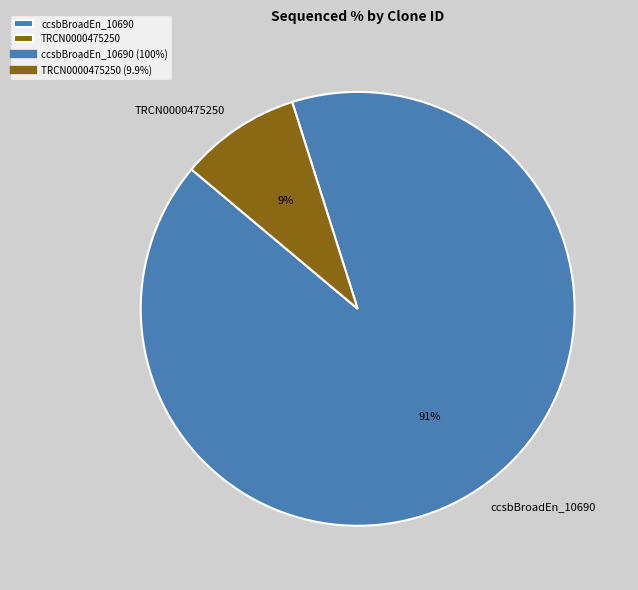

How many slices are in this pie chart?

2